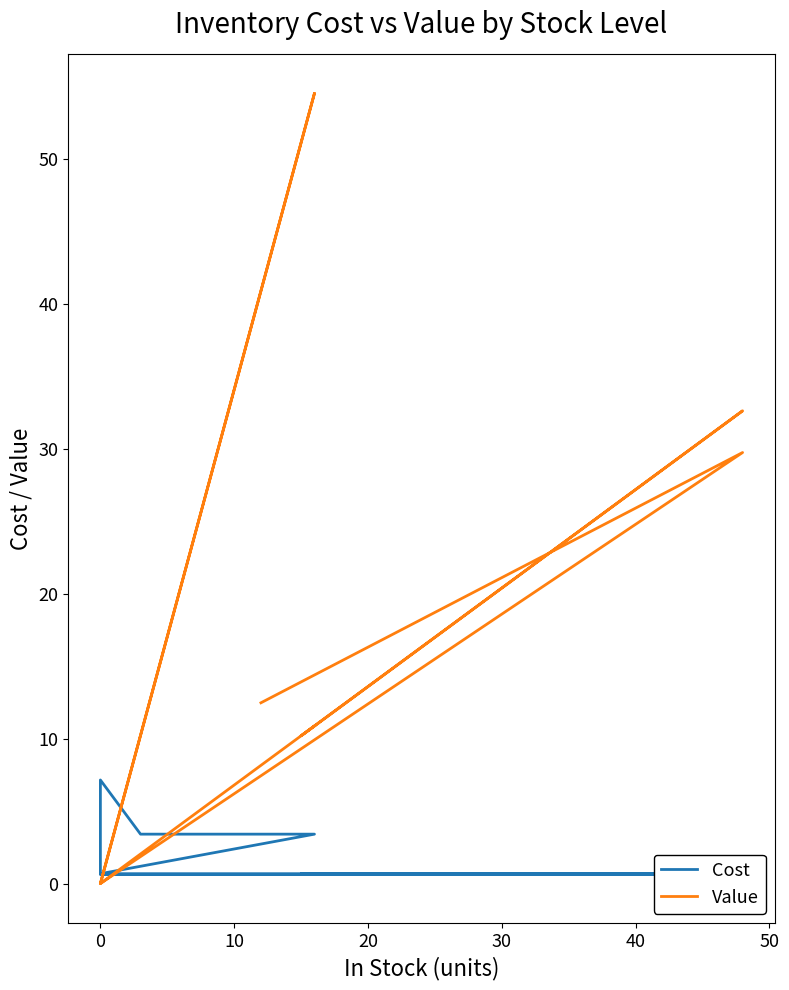

At how many categories does at least one series exceed 39?

1